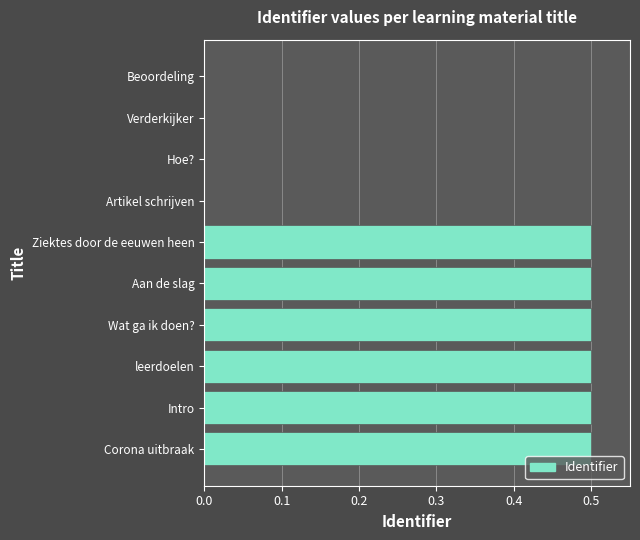

What is the maximum value shown in the chart?

0.5